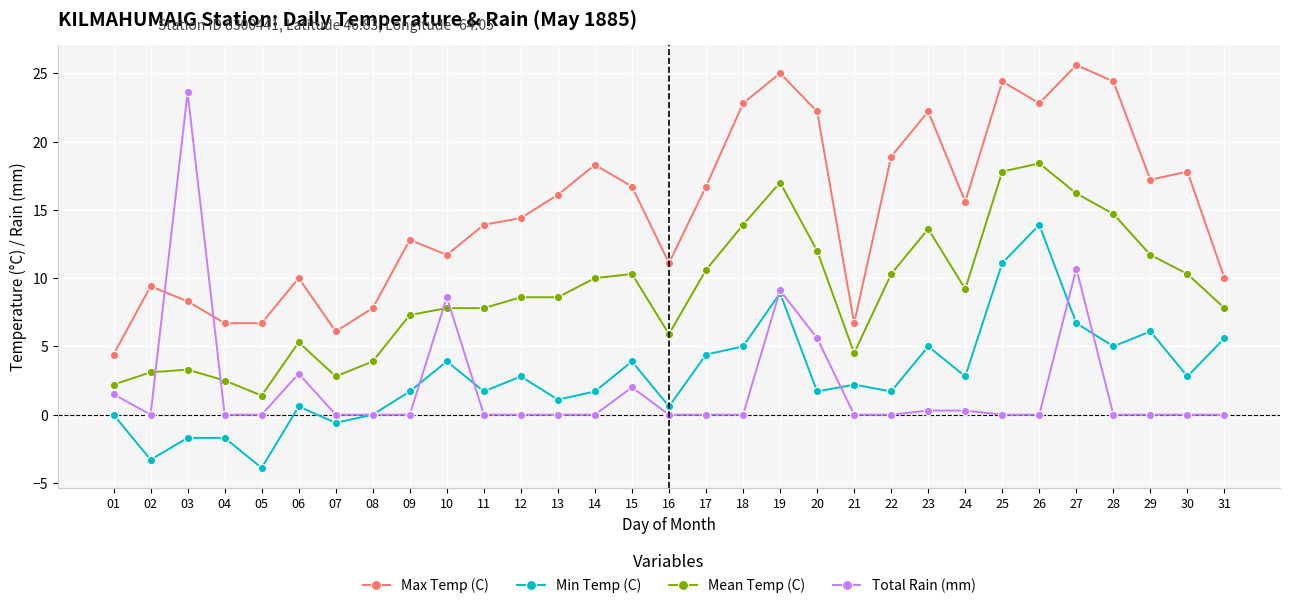

What is the total value across all series at 05?

4.2